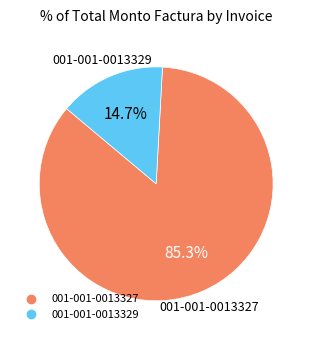

Between 001-001-0013329 and 001-001-0013327, which is larger?

001-001-0013327